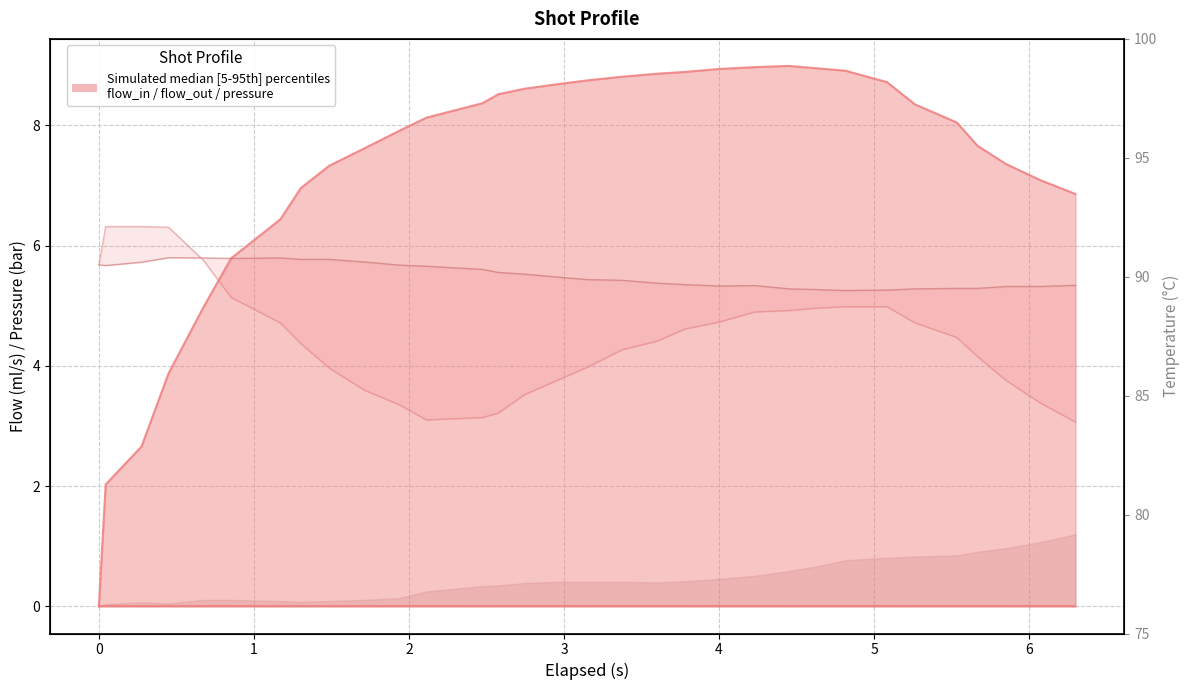

How many lines are shown in the chart?

4